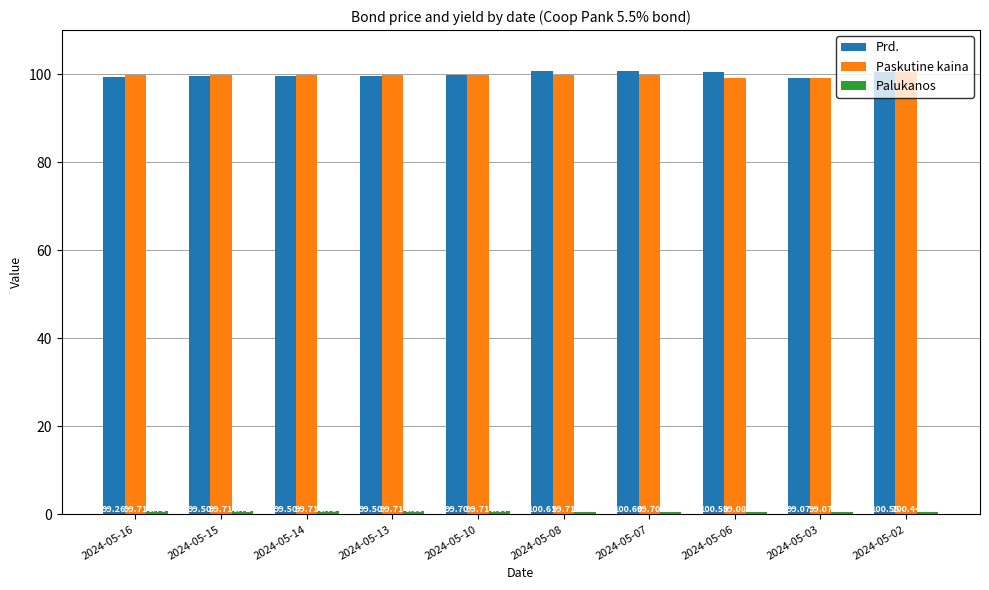

What is the difference between the highest and lowest values at 2024-05-07?

100.0